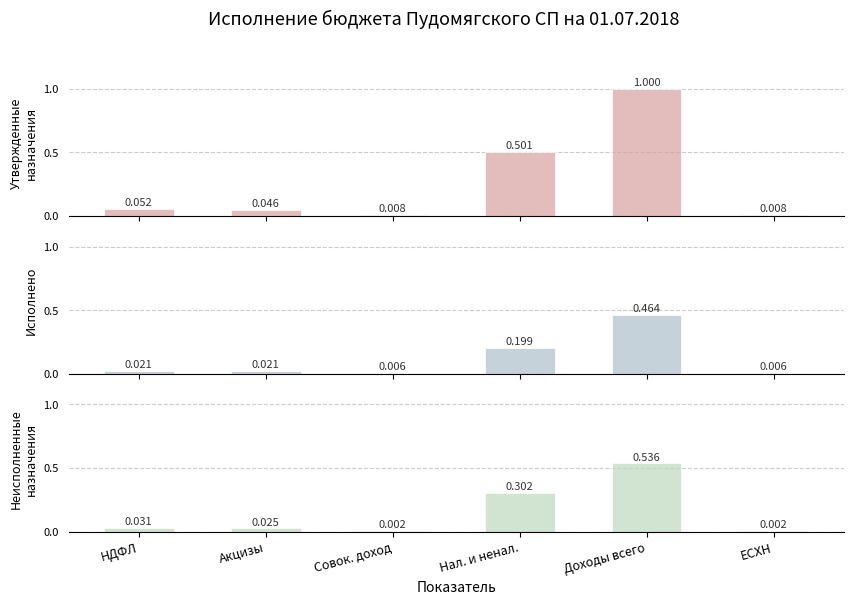

Reading left to right, what are all the values shown in this chart?

Утвержденные бюджетные назначения: 0.1	0.0	0.0	0.5	1.0	0.0
Исполнено: 0.0	0.0	0.0	0.2	0.5	0.0
Неисполненные назначения: 0.0	0.0	0.0	0.3	0.5	0.0